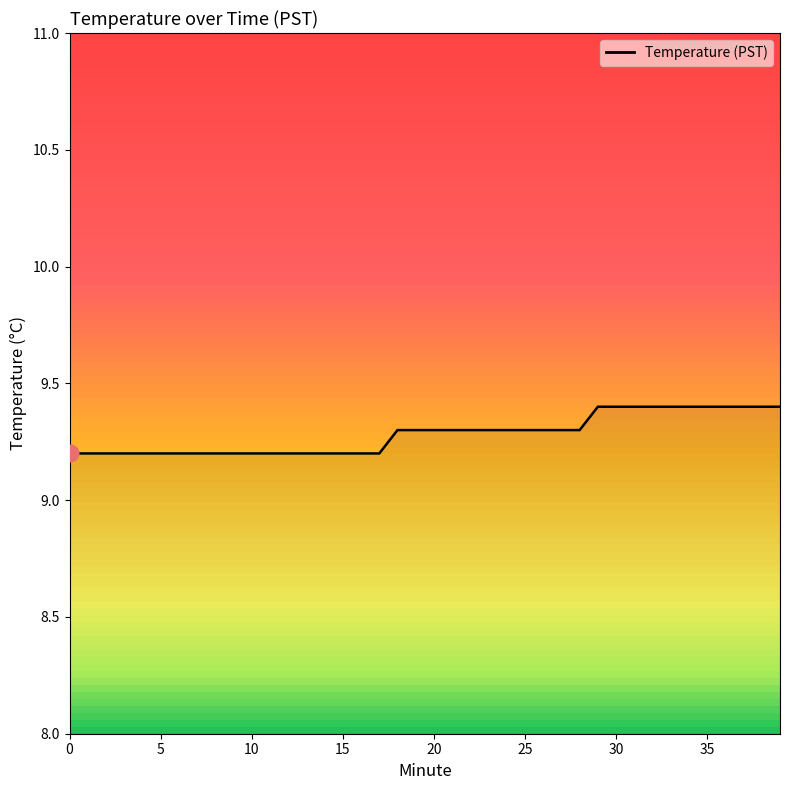

What is the minimum value shown in the chart?

9.2